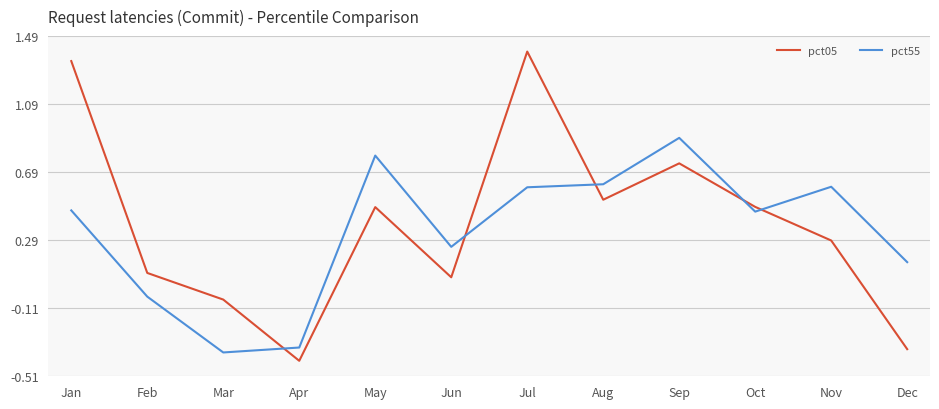

Is the value of pct05 at Nov greater than the value of pct55 at Mar?

Yes